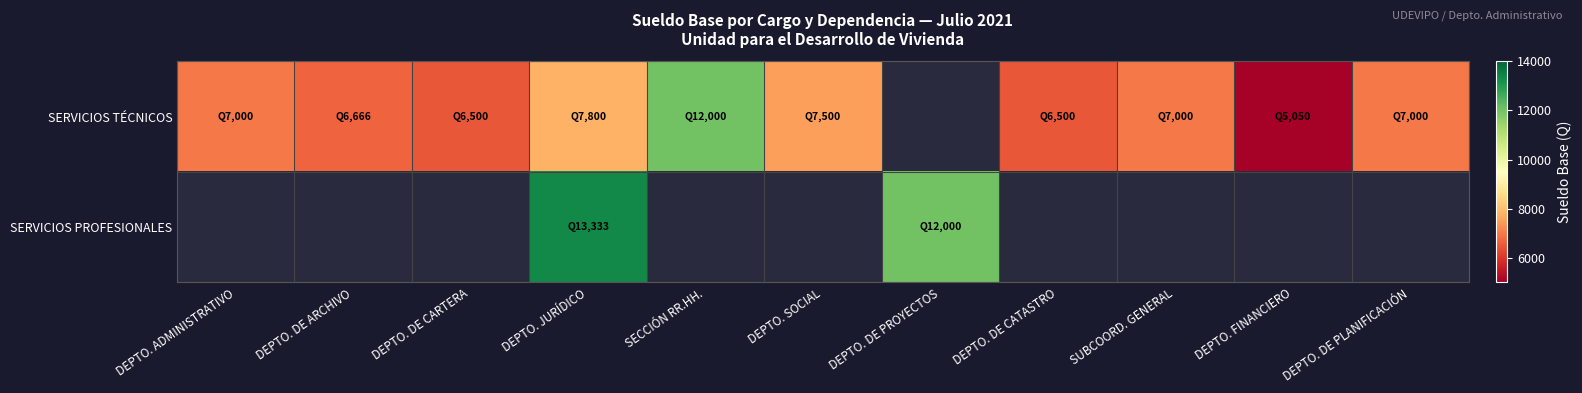

Which series has the largest range (max minus min)?

SERVICIOS TÉCNICOS